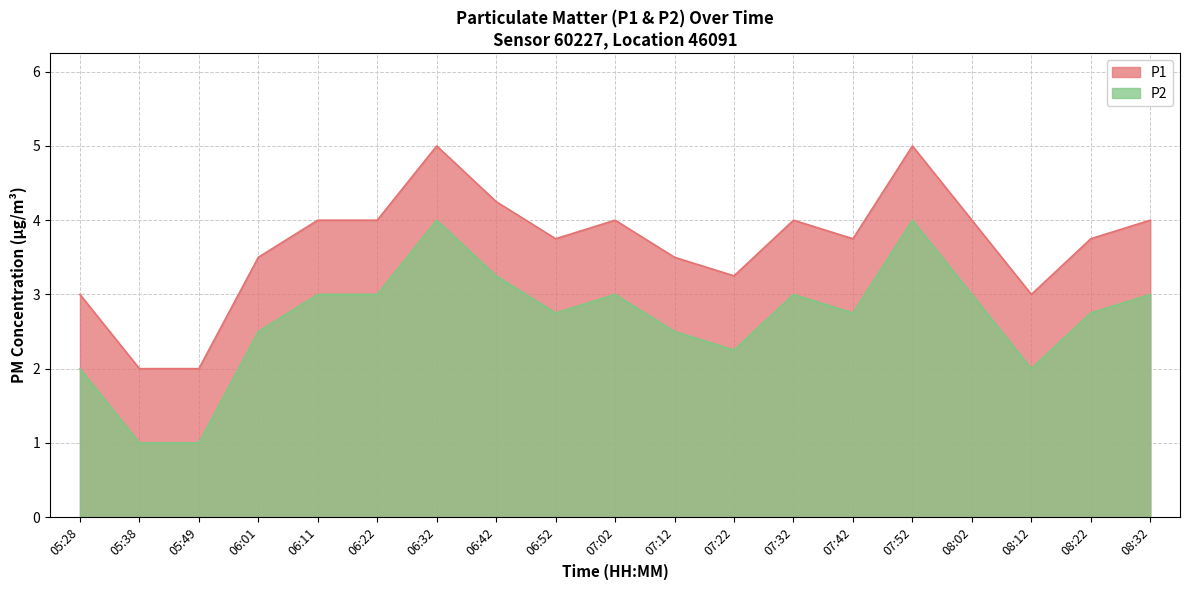

Count the number of data series in this chart.

2